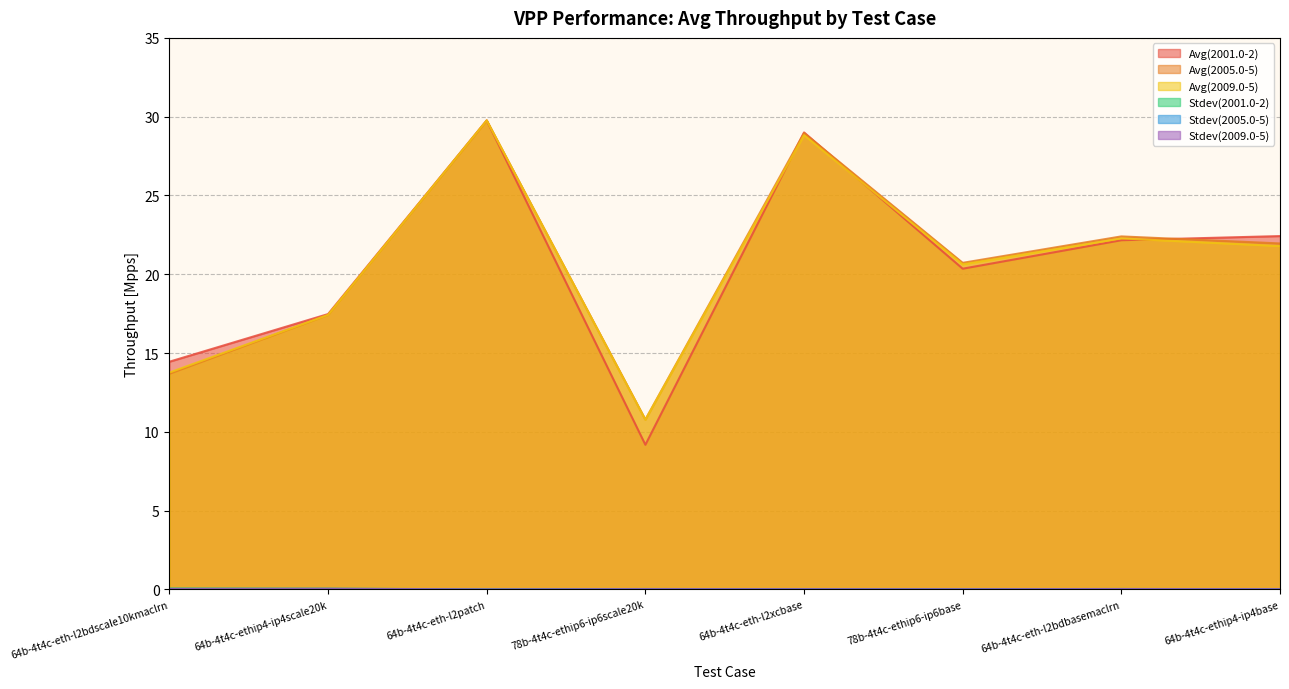

At which category does Stdev(2005.0-5) reach its first local peak?

64b-4t4c-ethip4-ip4scale20k